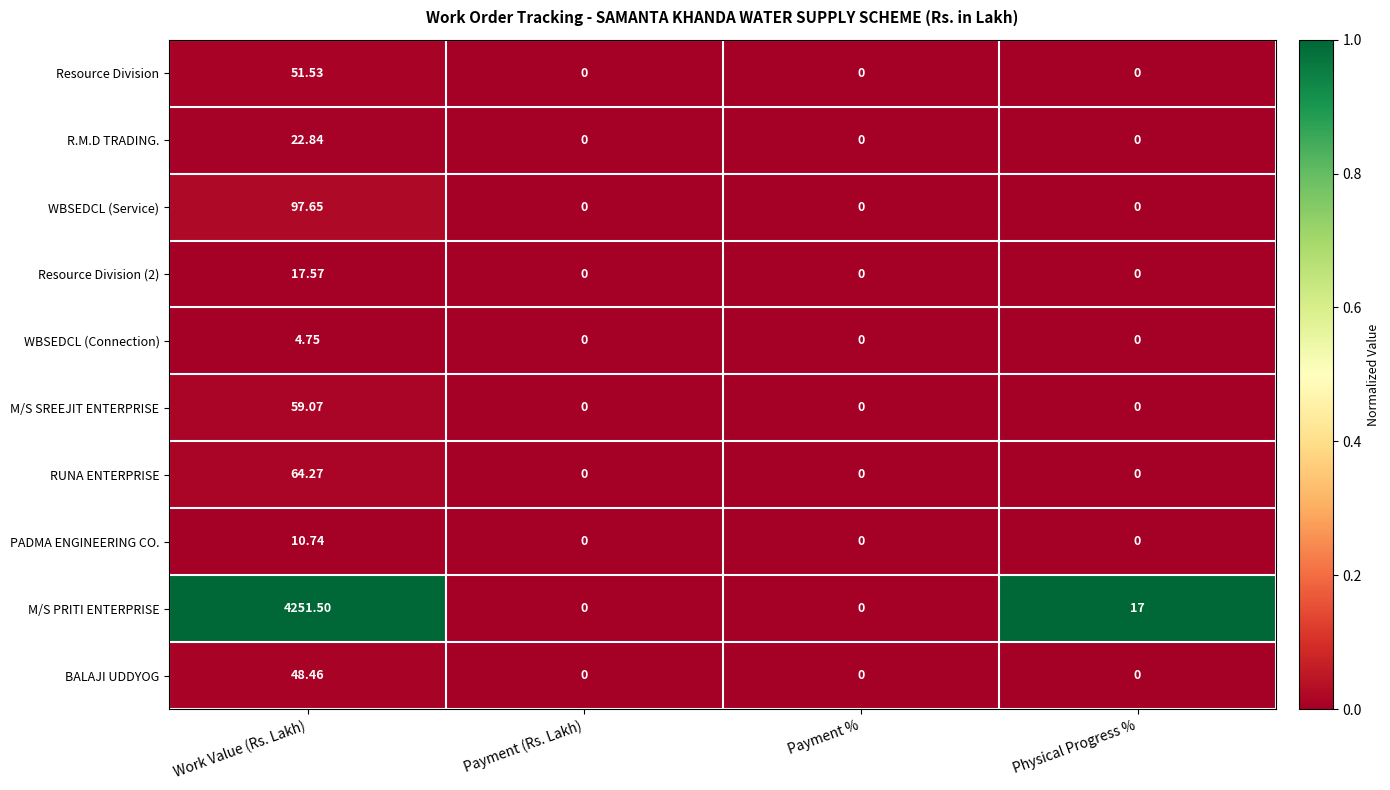

Which series has the largest total across all categories?

M/S PRITI ENTERPRISE